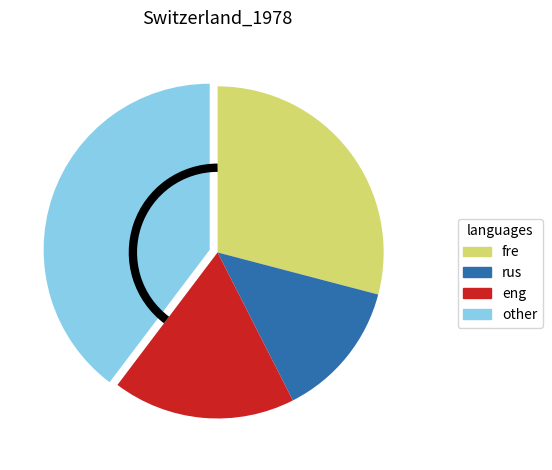

Does any single category account for the majority?

No